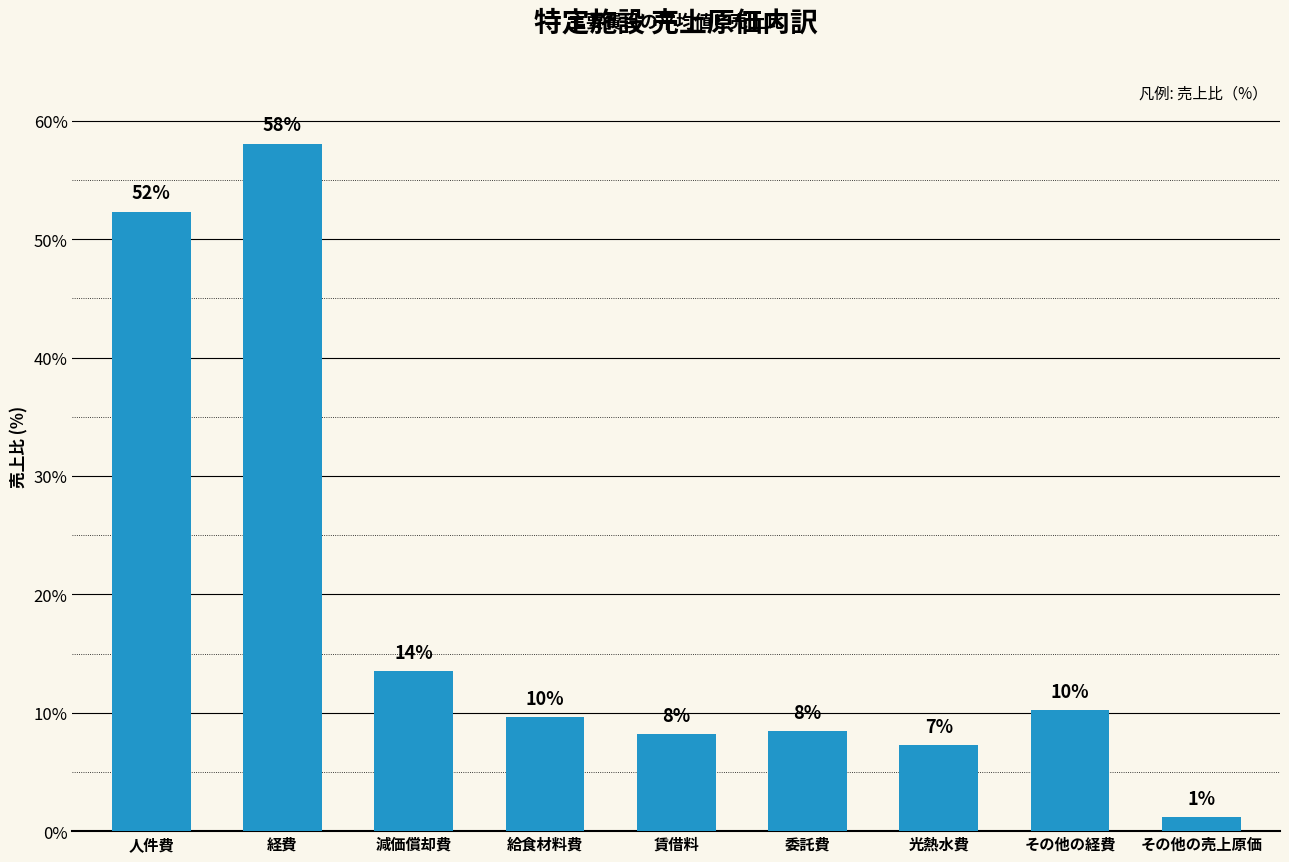

Rank the categories by value from highest to lowest.

経費, 人件費, 減価償却費, その他の経費, 給食材料費, 委託費, 賃借料, 光熱水費, その他の売上原価